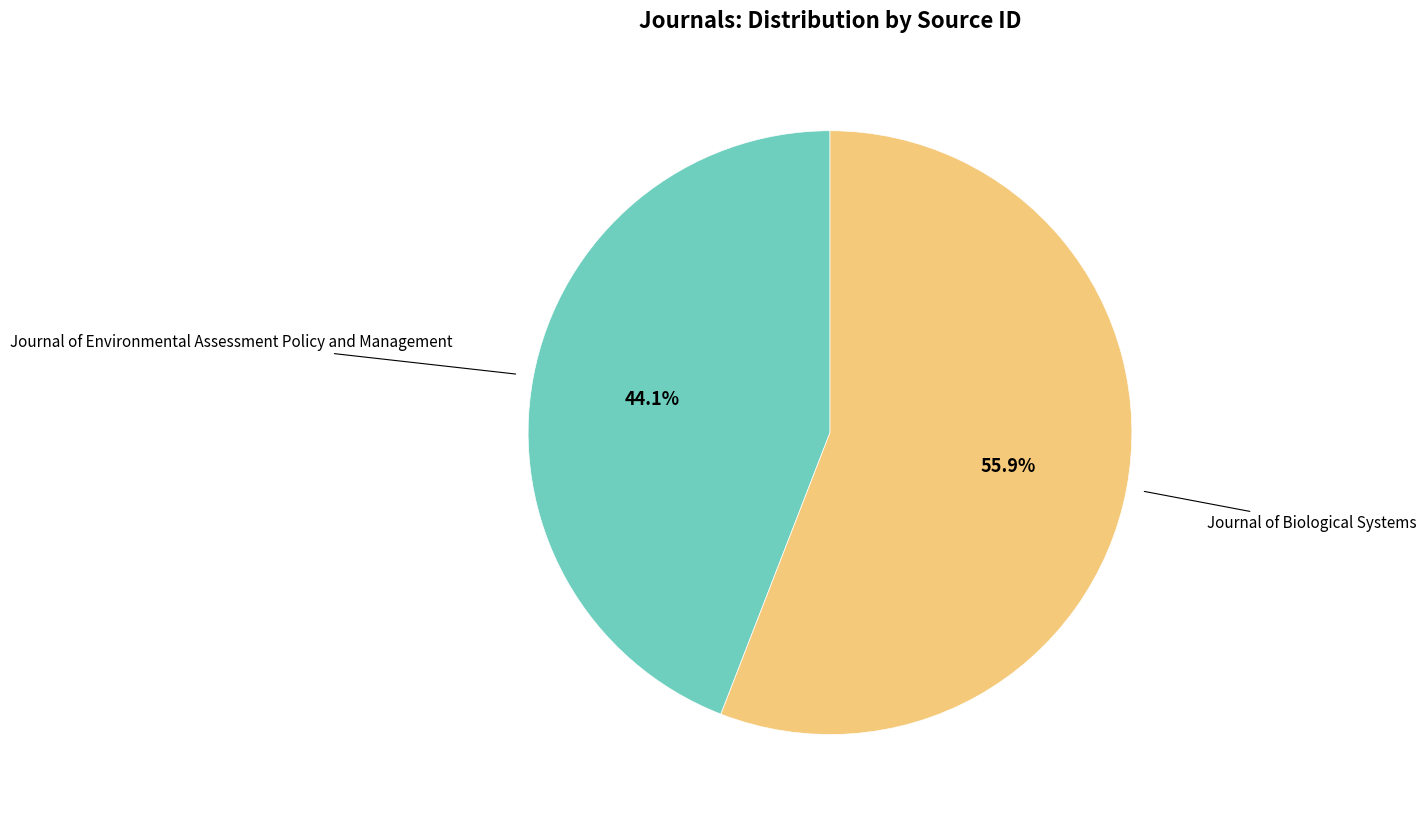

Does any single category account for the majority?

Yes